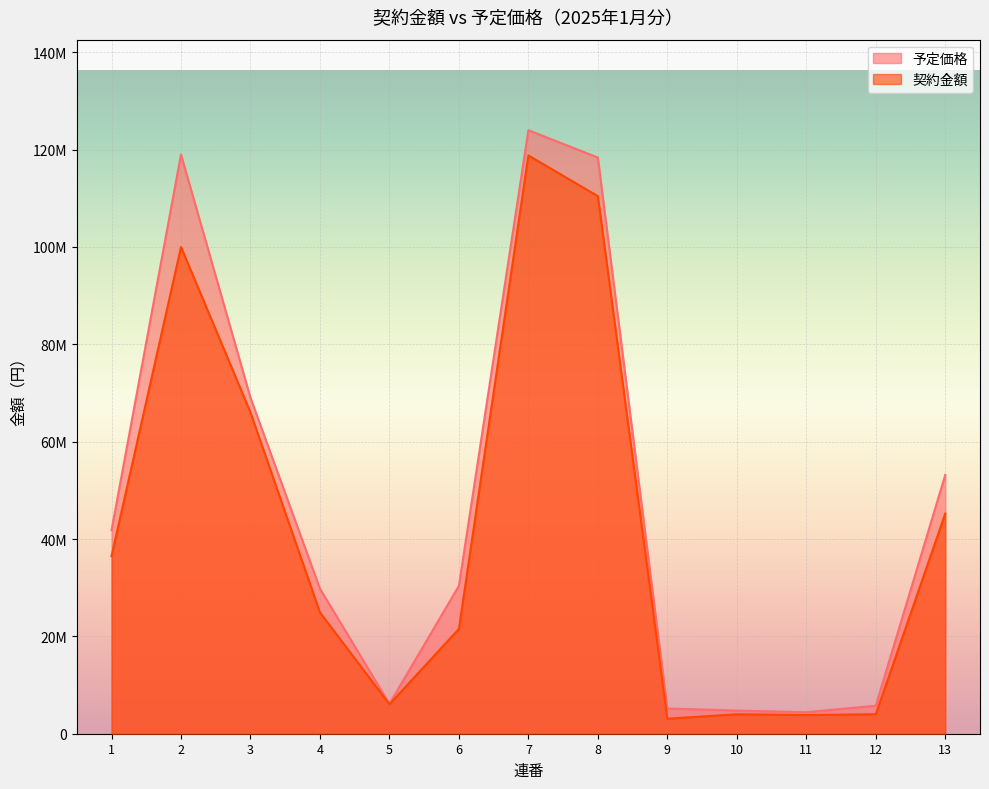

The 契約金額 series shows 3833599 at 11. True or false?

True